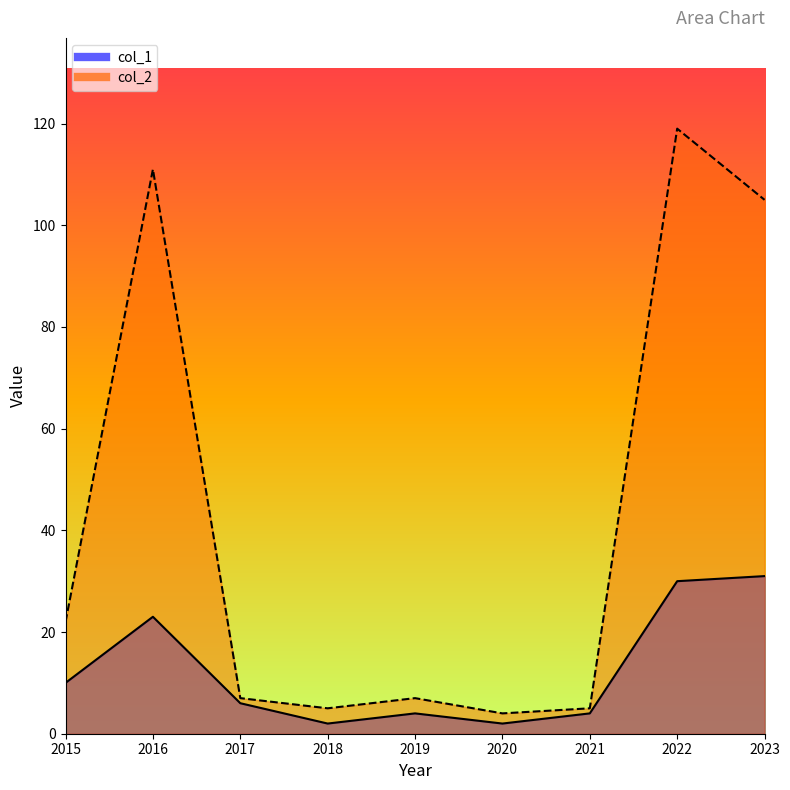

Rank the series by their maximum value, from lowest to highest.

col_1, col_2